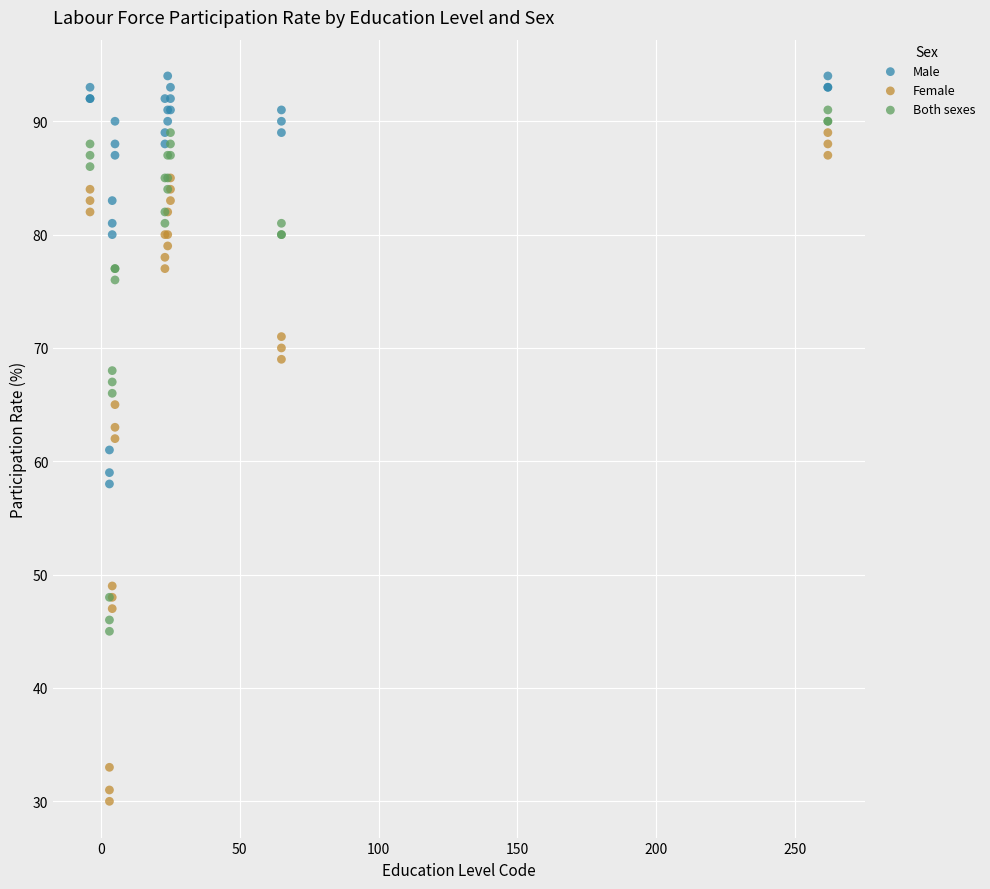

What is the X range (max minus min) for the scatter plot?

266